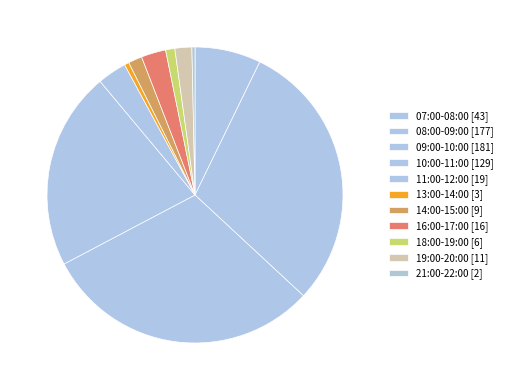

To the nearest percent, what is the difference between the largest and smallest slice percentages?

30%